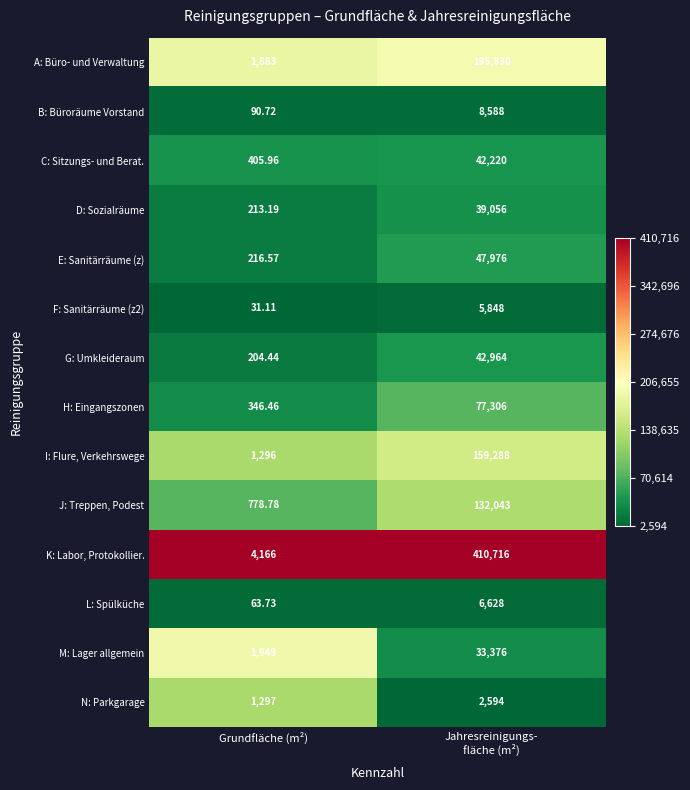

Which series has the largest total across all categories?

K: Labor, Protokollier.